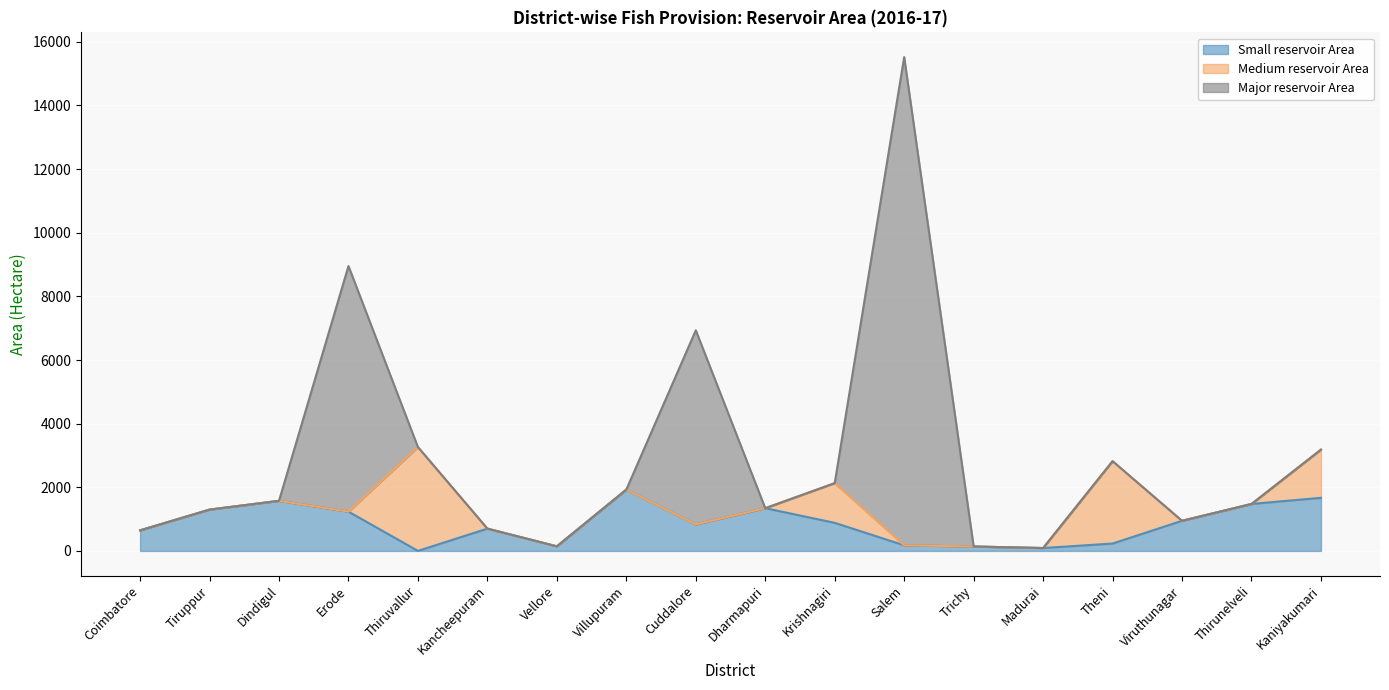

Reading left to right, transcribe all the data shown in this chart.

Small reservoir Area: Coimbatore=646.0	Tiruppur=1298.0	Dindigul=1574.0	Erode=1234.0	Thiruvallur=0.0	Kancheepuram=700.0	Vellore=143.6	Villupuram=1926.0	Cuddalore=834.0	Dharmapuri=1343.0	Krishnagiri=882.0	Salem=176.0	Trichy=138.0	Madurai=90.0	Theni=231.0	Viruthunagar=946.0	Thirunelveli=1475.0	Kaniyakumari=1669.0
Medium reservoir Area: Coimbatore=0.0	Tiruppur=0.0	Dindigul=0.0	Erode=0.0	Thiruvallur=3263.0	Kancheepuram=0.0	Vellore=0.0	Villupuram=0.0	Cuddalore=0.0	Dharmapuri=0.0	Krishnagiri=1248.0	Salem=0.0	Trichy=0.0	Madurai=0.0	Theni=2590.0	Viruthunagar=0.0	Thirunelveli=0.0	Kaniyakumari=1515.0
Major reservoir Area: Coimbatore=0.0	Tiruppur=0.0	Dindigul=0.0	Erode=7720.0	Thiruvallur=0.0	Kancheepuram=0.0	Vellore=0.0	Villupuram=0.0	Cuddalore=6100.0	Dharmapuri=0.0	Krishnagiri=0.0	Salem=15346.0	Trichy=0.0	Madurai=0.0	Theni=0.0	Viruthunagar=0.0	Thirunelveli=0.0	Kaniyakumari=0.0